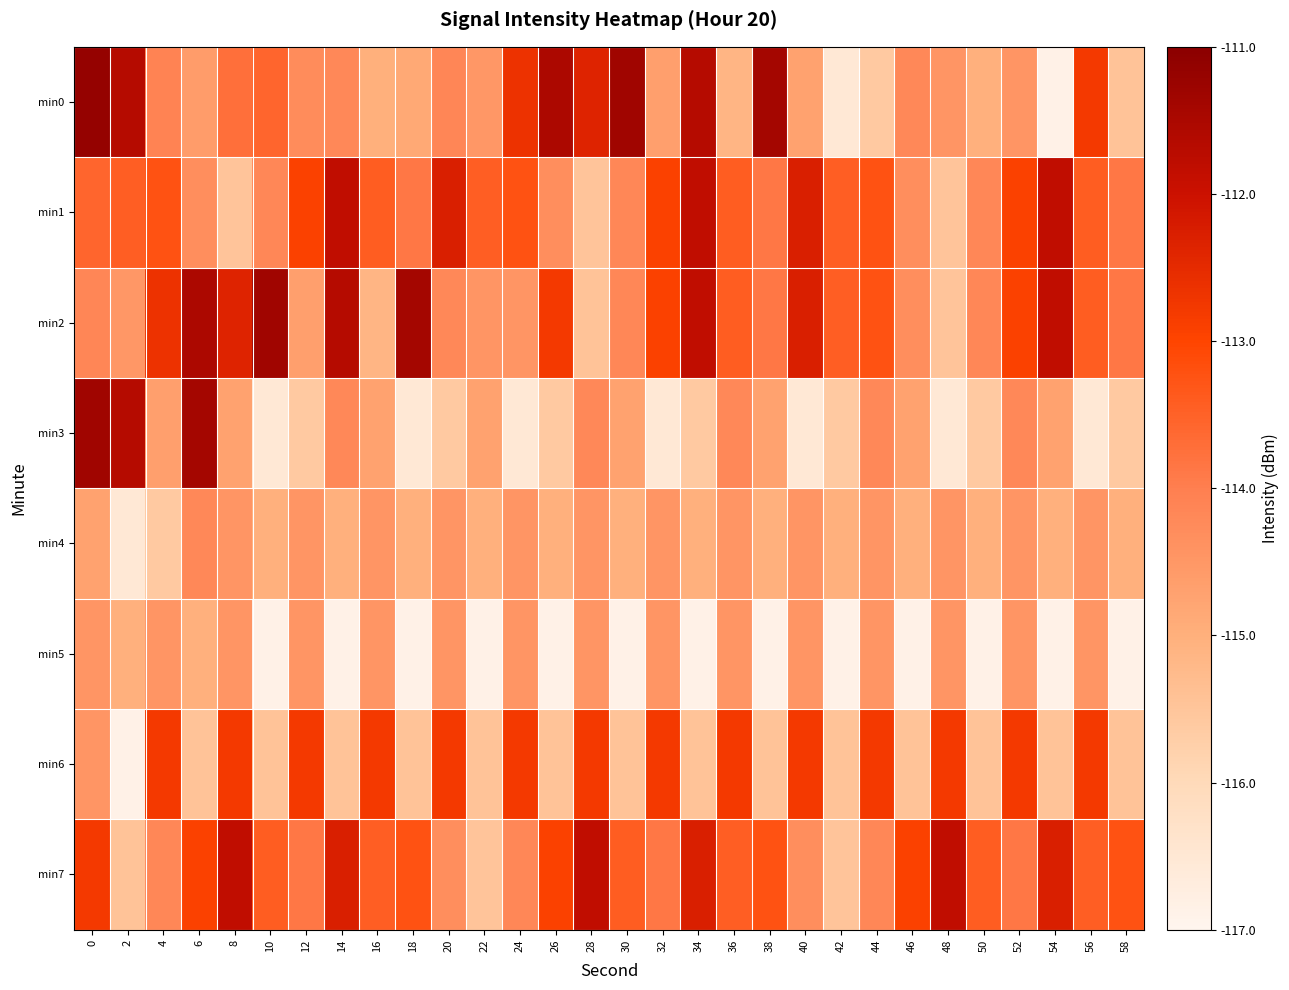

Reading left to right, what are all the values shown in this chart?

min0: 0=-111.2	2=-111.7	4=-114.1	6=-114.6	8=-113.7	10=-113.6	12=-114.3	14=-114.2	16=-115.0	18=-114.9	20=-114.2	22=-114.5	24=-112.7	26=-111.5	28=-112.4	30=-111.3	32=-114.7	34=-111.7	36=-115.1	38=-111.4	40=-114.7	42=-116.5	44=-115.6	46=-114.2	48=-114.4	50=-115.0	52=-114.5	54=-116.9	56=-112.8	58=-115.5
min1: 0=-113.6	2=-113.4	4=-113.2	6=-114.3	8=-115.5	10=-114.2	12=-112.9	14=-111.8	16=-113.4	18=-113.9	20=-112.3	22=-113.4	24=-113.2	26=-114.3	28=-115.5	30=-114.2	32=-112.9	34=-111.8	36=-113.4	38=-113.9	40=-112.3	42=-113.4	44=-113.2	46=-114.3	48=-115.5	50=-114.2	52=-112.9	54=-111.8	56=-113.4	58=-113.9
min2: 0=-114.2	2=-114.5	4=-112.7	6=-111.5	8=-112.4	10=-111.3	12=-114.7	14=-111.7	16=-115.1	18=-111.4	20=-114.2	22=-114.4	24=-114.5	26=-112.8	28=-115.5	30=-114.2	32=-112.9	34=-111.8	36=-113.4	38=-113.9	40=-112.3	42=-113.4	44=-113.2	46=-114.3	48=-115.5	50=-114.2	52=-112.9	54=-111.8	56=-113.4	58=-113.9
min3: 0=-111.3	2=-111.7	4=-114.7	6=-111.4	8=-114.7	10=-116.5	12=-115.6	14=-114.2	16=-114.7	18=-116.5	20=-115.6	22=-114.7	24=-116.5	26=-115.6	28=-114.2	30=-114.7	32=-116.5	34=-115.6	36=-114.2	38=-114.7	40=-116.5	42=-115.6	44=-114.2	46=-114.7	48=-116.5	50=-115.6	52=-114.2	54=-114.7	56=-116.5	58=-115.6
min4: 0=-114.7	2=-116.5	4=-115.6	6=-114.2	8=-114.4	10=-115.0	12=-114.4	14=-115.0	16=-114.4	18=-115.0	20=-114.4	22=-115.0	24=-114.4	26=-115.0	28=-114.4	30=-115.0	32=-114.4	34=-115.0	36=-114.4	38=-115.0	40=-114.4	42=-115.0	44=-114.4	46=-115.0	48=-114.4	50=-115.0	52=-114.4	54=-115.0	56=-114.4	58=-115.0
min5: 0=-114.4	2=-115.0	4=-114.5	6=-115.0	8=-114.5	10=-116.9	12=-114.5	14=-116.9	16=-114.5	18=-116.9	20=-114.5	22=-116.9	24=-114.5	26=-116.9	28=-114.5	30=-116.9	32=-114.5	34=-116.9	36=-114.5	38=-116.9	40=-114.5	42=-116.9	44=-114.5	46=-116.9	48=-114.5	50=-116.9	52=-114.5	54=-116.9	56=-114.5	58=-116.9
min6: 0=-114.5	2=-116.9	4=-112.8	6=-115.5	8=-112.8	10=-115.5	12=-112.8	14=-115.5	16=-112.8	18=-115.5	20=-112.8	22=-115.5	24=-112.8	26=-115.5	28=-112.8	30=-115.5	32=-112.8	34=-115.5	36=-112.8	38=-115.5	40=-112.8	42=-115.5	44=-112.8	46=-115.5	48=-112.8	50=-115.5	52=-112.8	54=-115.5	56=-112.8	58=-115.5
min7: 0=-112.8	2=-115.5	4=-114.2	6=-112.9	8=-111.8	10=-113.4	12=-113.9	14=-112.3	16=-113.4	18=-113.2	20=-114.3	22=-115.5	24=-114.2	26=-112.9	28=-111.8	30=-113.4	32=-113.9	34=-112.3	36=-113.4	38=-113.2	40=-114.3	42=-115.5	44=-114.2	46=-112.9	48=-111.8	50=-113.4	52=-113.9	54=-112.3	56=-113.4	58=-113.2